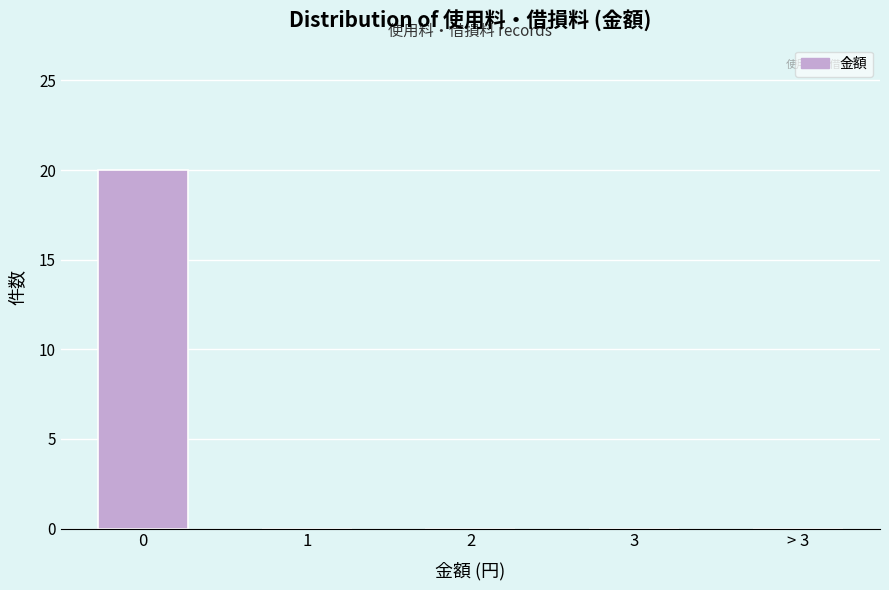

Reading right to left, extract all data points from this chart.

> 3=0	3=0	2=0	1=0	0=20